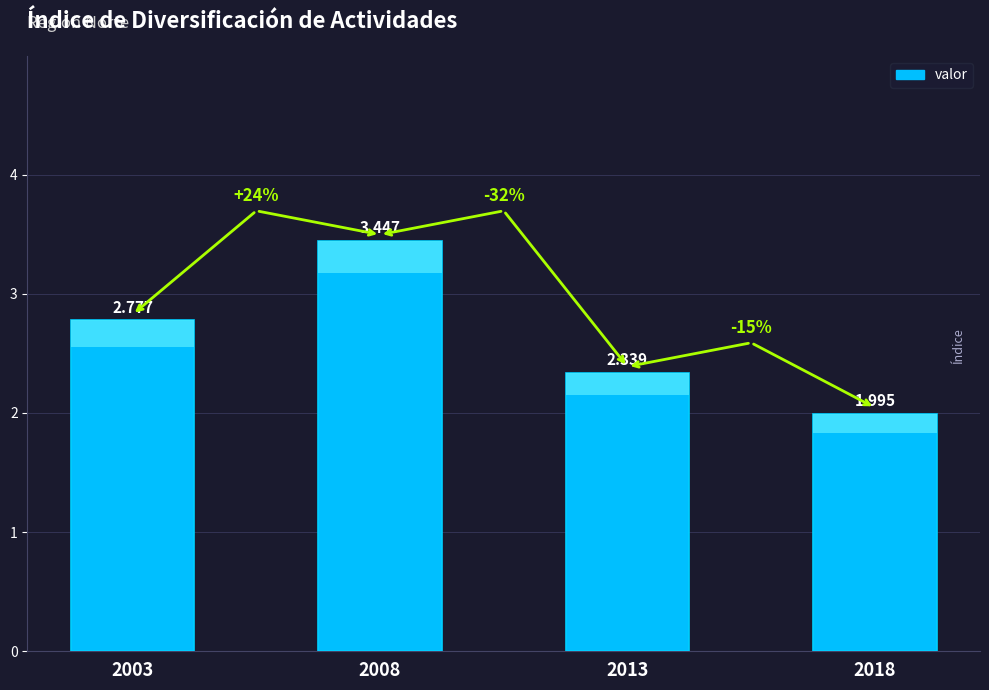

Which label corresponds to the largest value in the chart?

2008